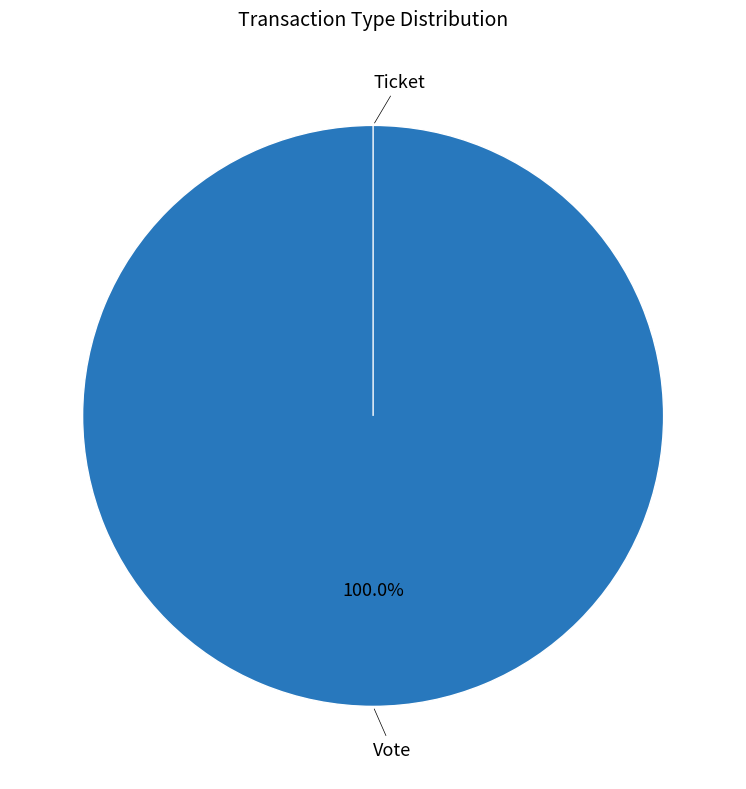

Which slice represents more than half of the pie?

Vote